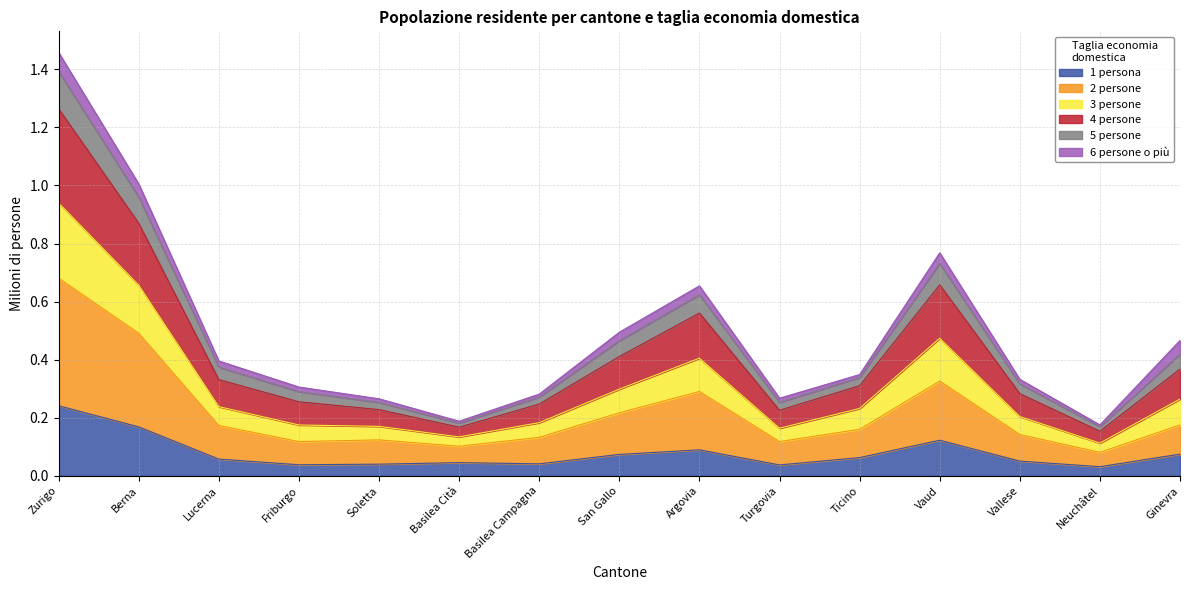

How many interior local peaks does the 2 persone series have?

3